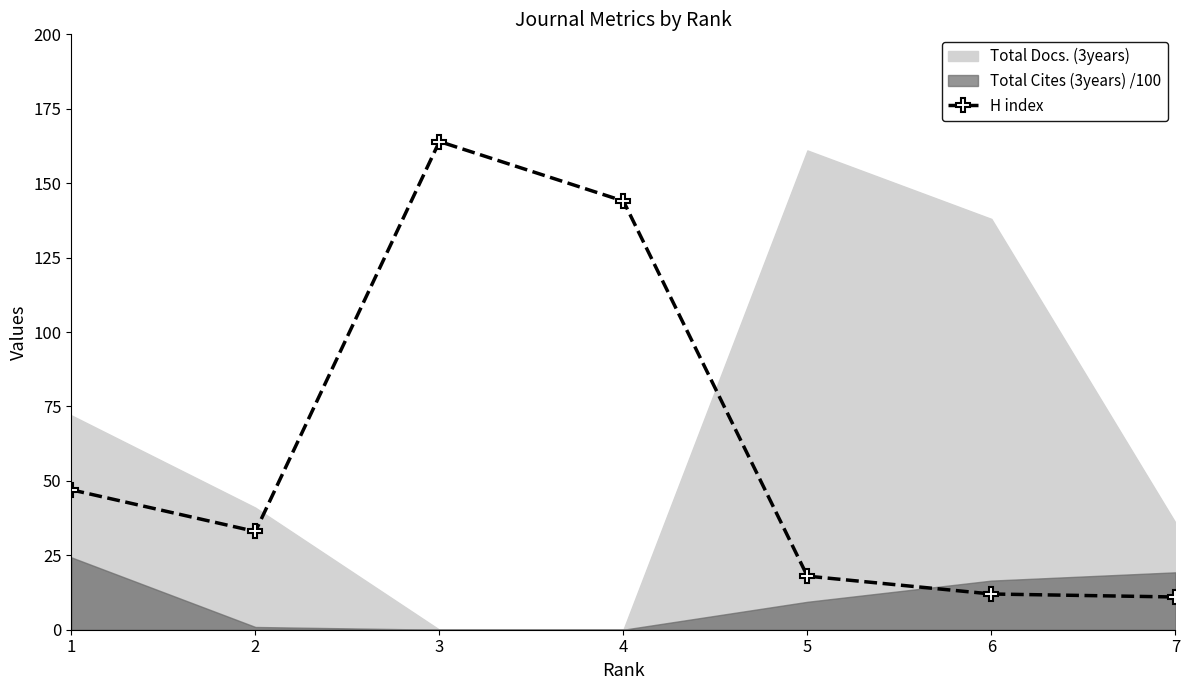

How many points are higher than both their immediate neighbors (excluding endpoints)?

1